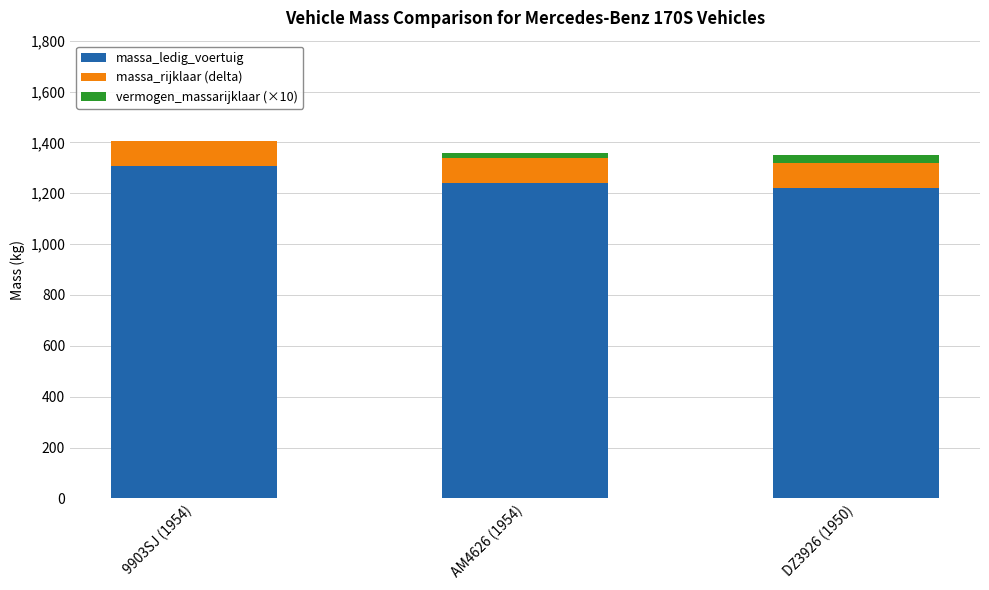

Reading right to left, what are the values for massa_ledig_voertuig?

DZ3926 (1950)=1220	AM4626 (1954)=1240	9903SJ (1954)=1306